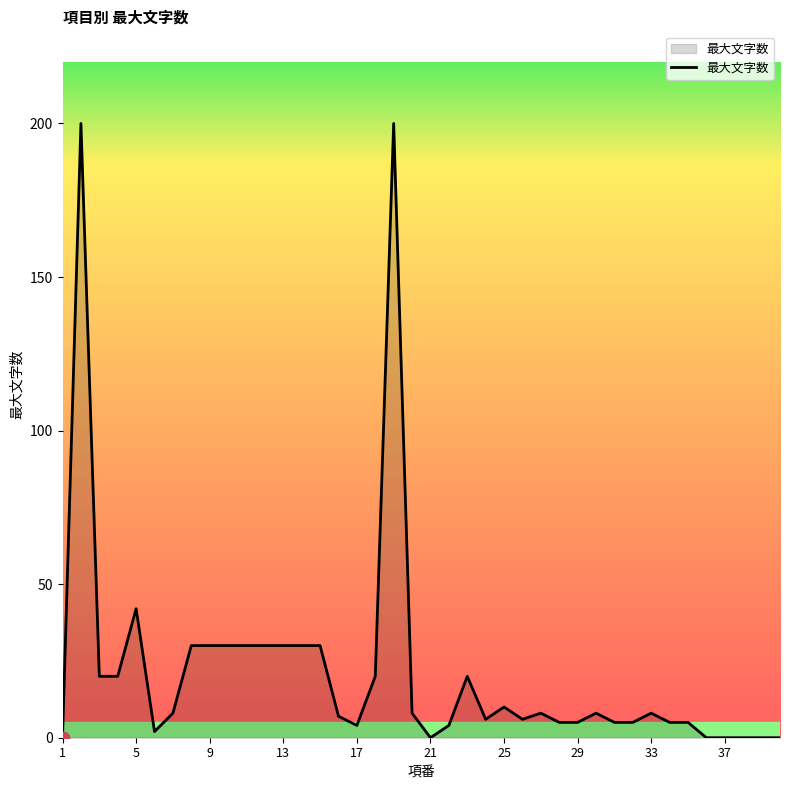

What is the greatest value displayed?

200